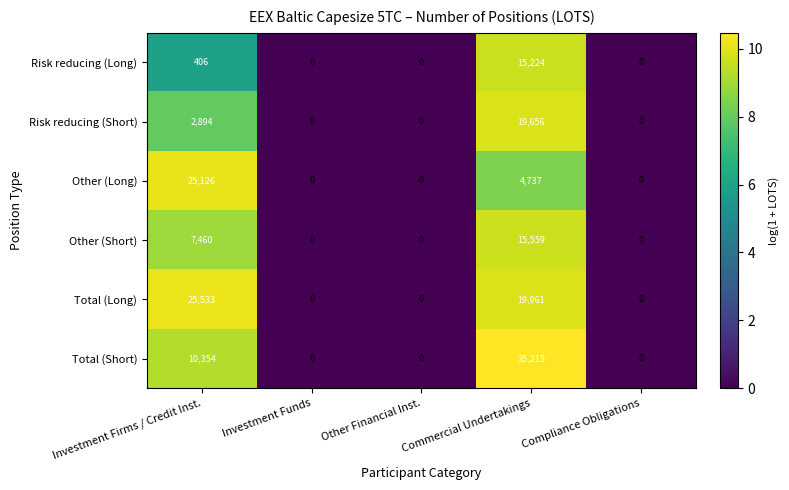

What is the maximum value shown in the chart?

35215